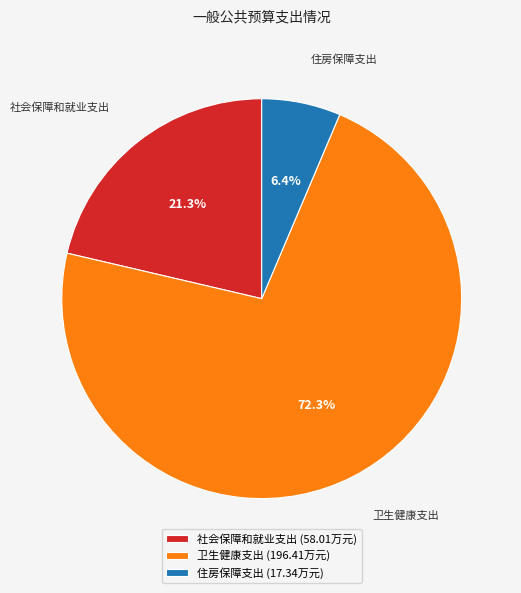

To the nearest percent, what is the average slice percentage?

33%